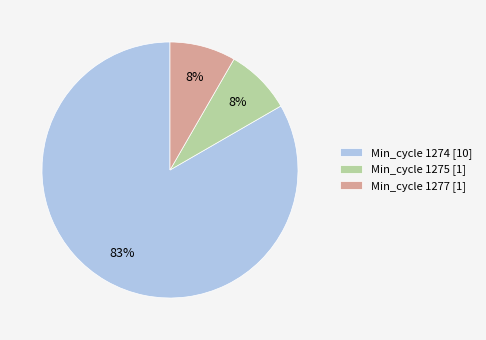

How many segments does this pie chart have?

3